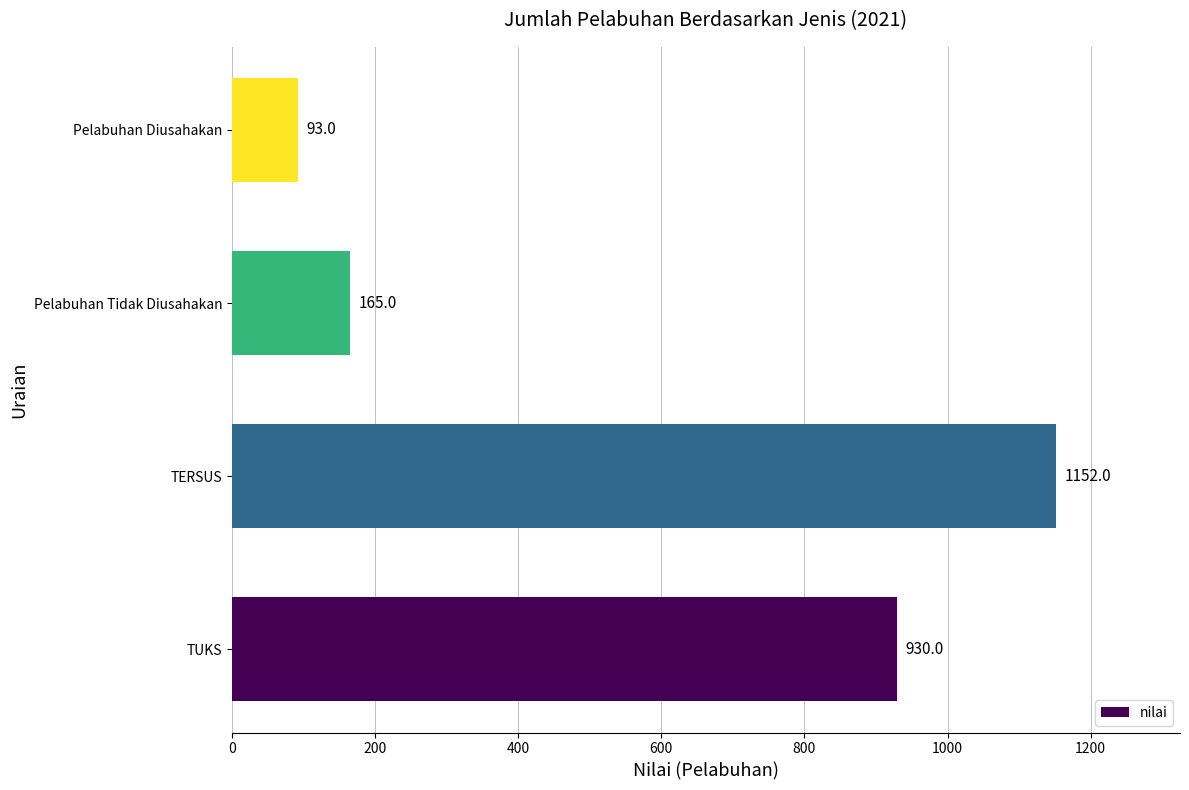

True or false: the data shows 93 at Pelabuhan Diusahakan.

True